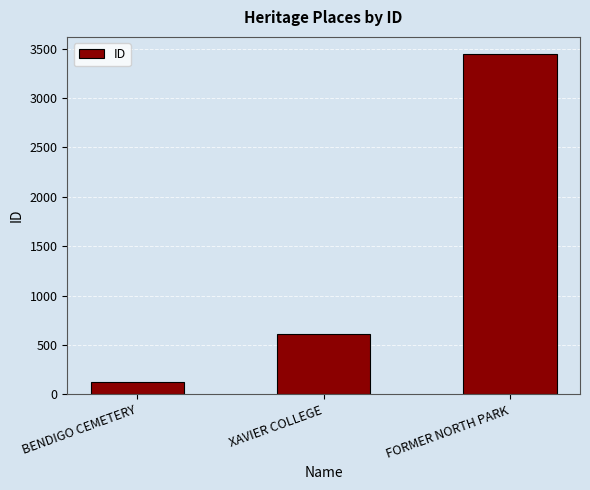

What is the change in value from XAVIER COLLEGE to FORMER NORTH PARK?

+2832